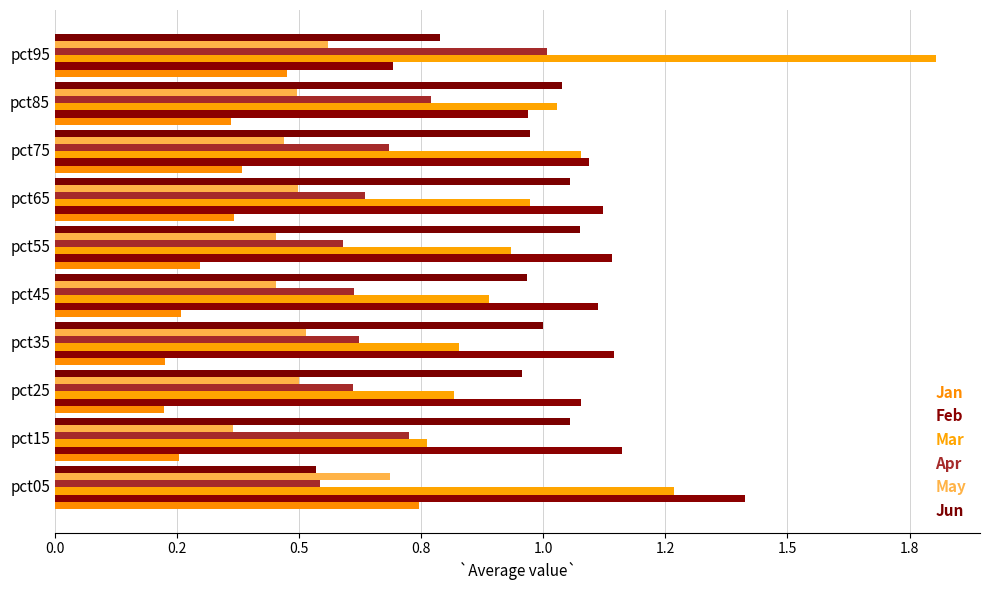

Which category has the highest value across all series?

pct95